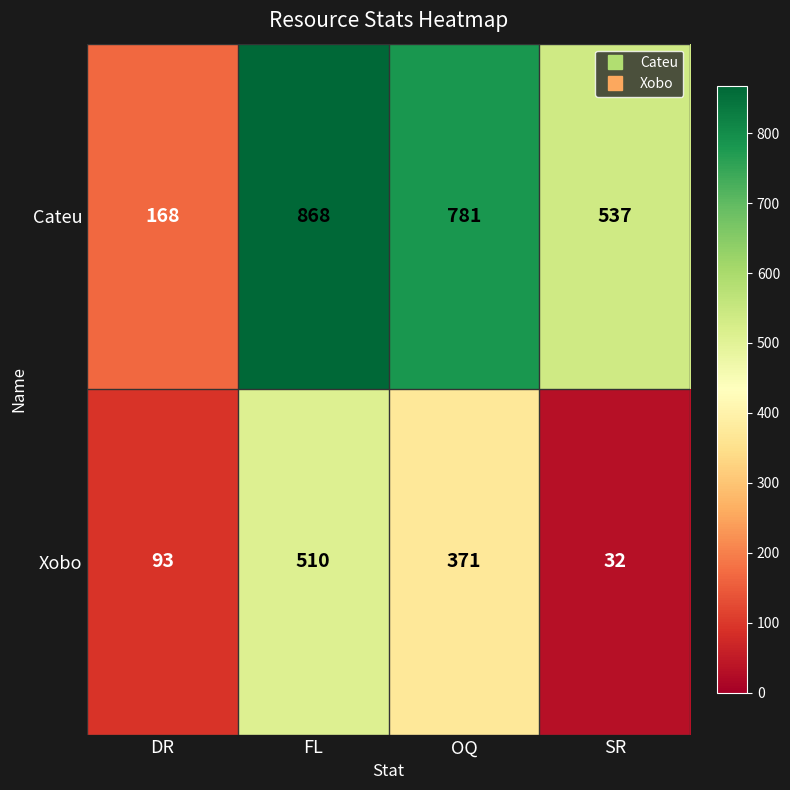

Where is Xobo nearest to the value 271?

OQ